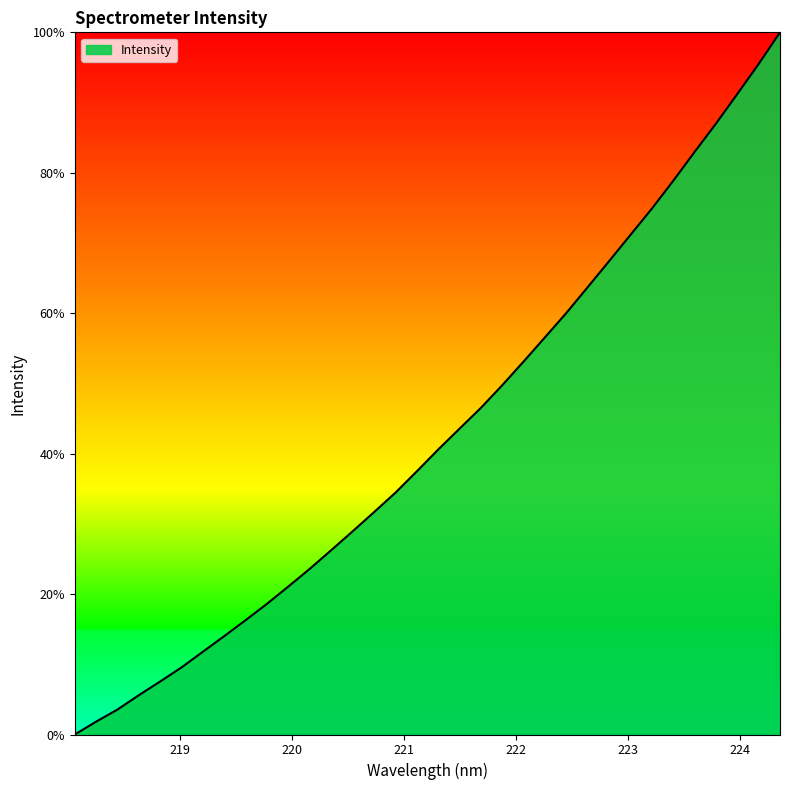

What is the greatest value displayed?

100.0